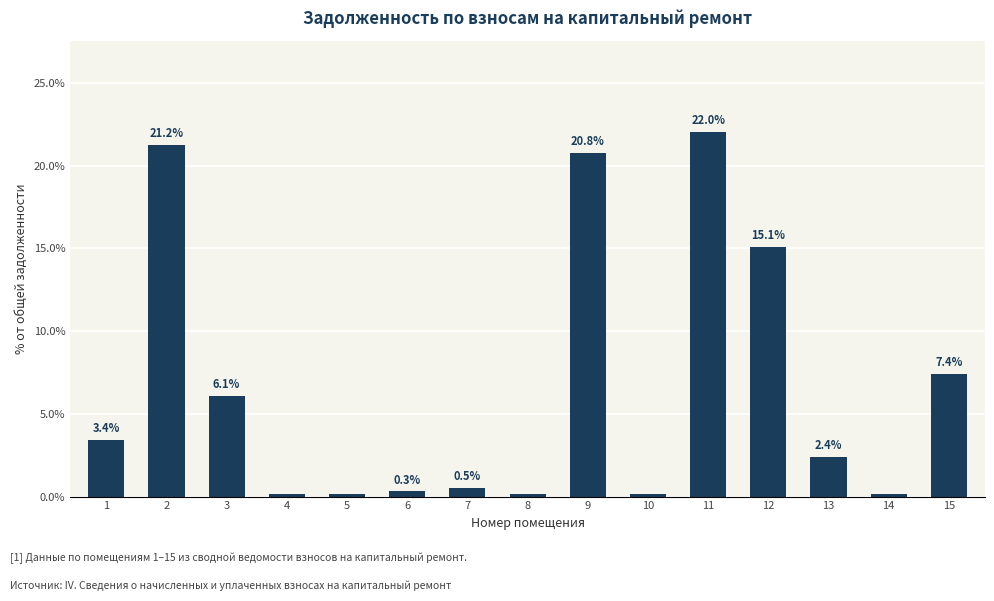

What is the average value?

6.7